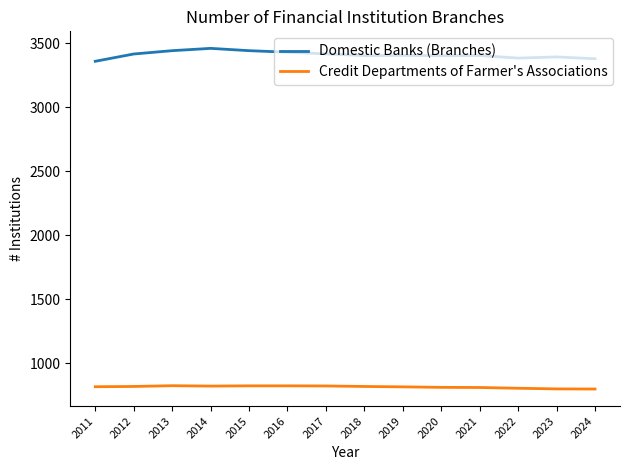

True or false: Domestic Banks (Branches) has a value of 6073 at 2024.

False